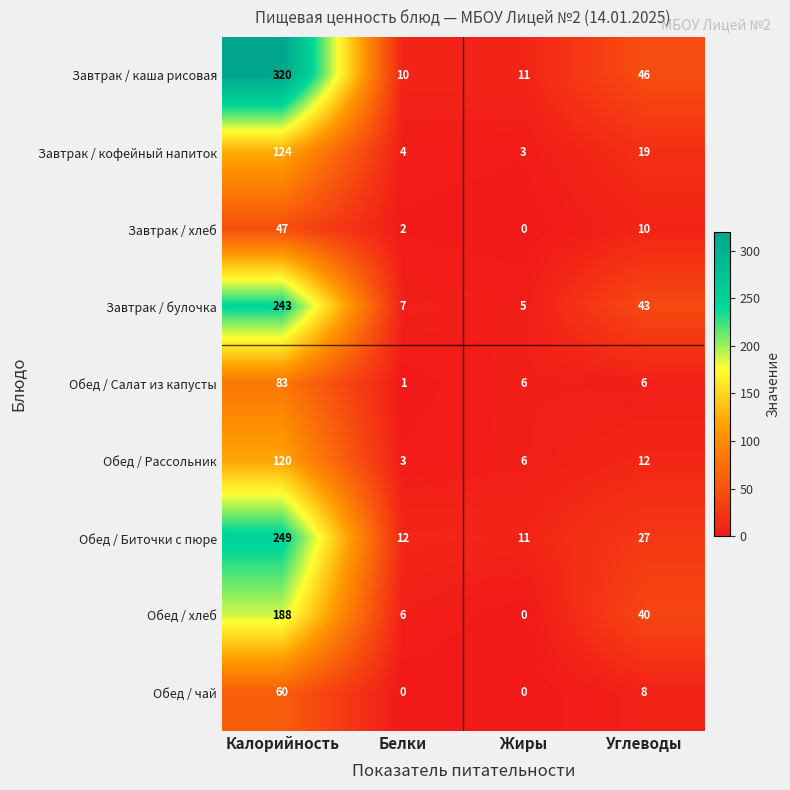

Count the number of categories in the chart.

4